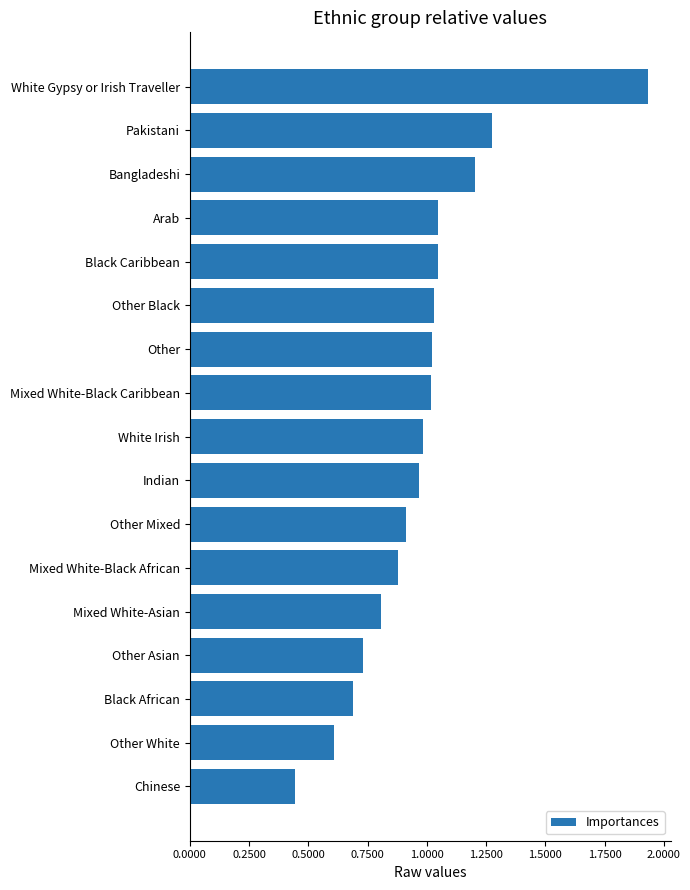

Which label corresponds to the largest value in the chart?

White Gypsy or Irish Traveller